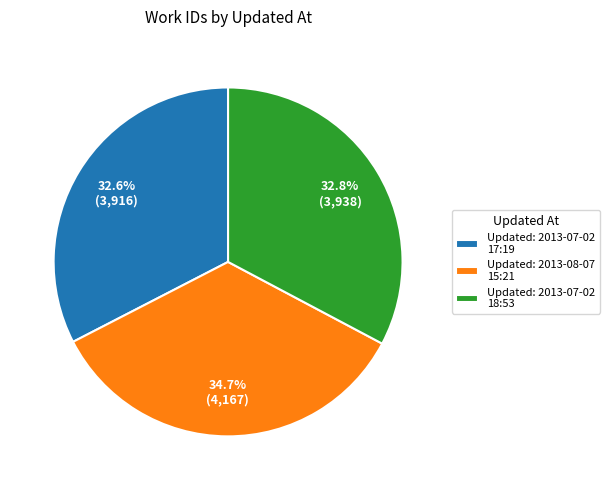

Which slice is the largest?

Updated: 2013-08-07 15:21